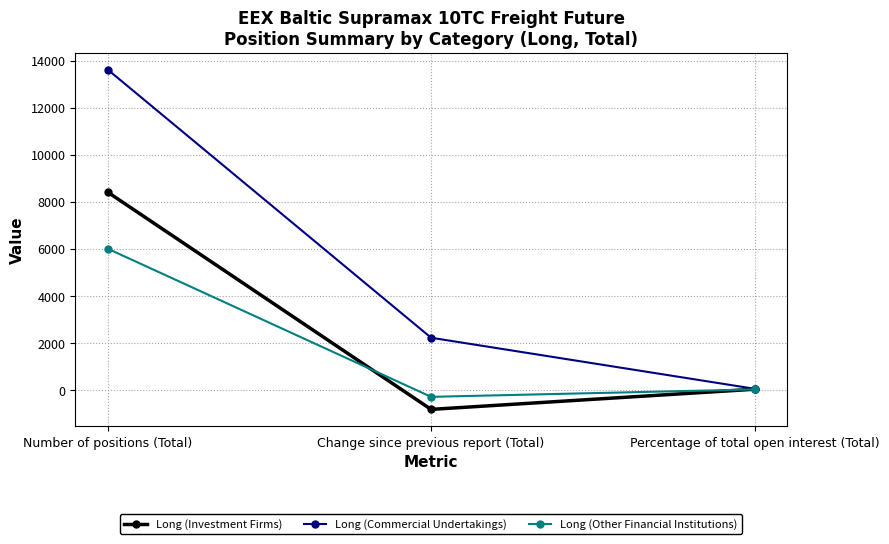

True or false: Long (Other Financial Institutions) has a value of 6009.6 at Number of positions (Total).

True